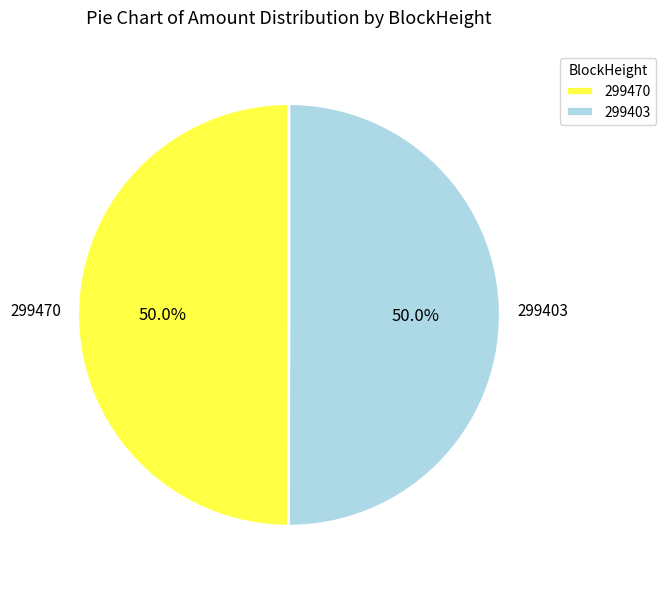

What percentage is NOT represented by 299403?

50.0%